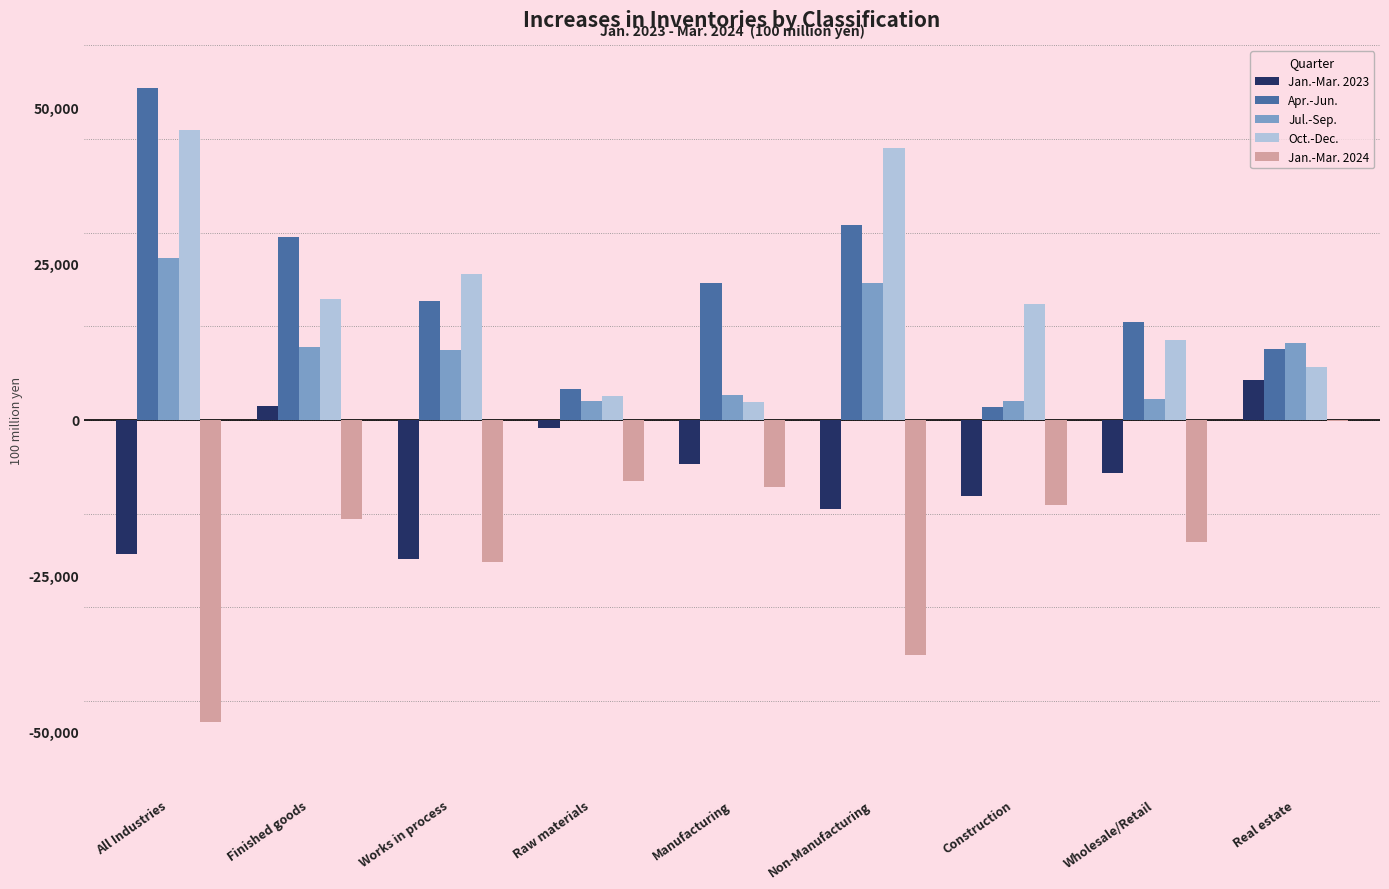

How many data points does each series have?

9